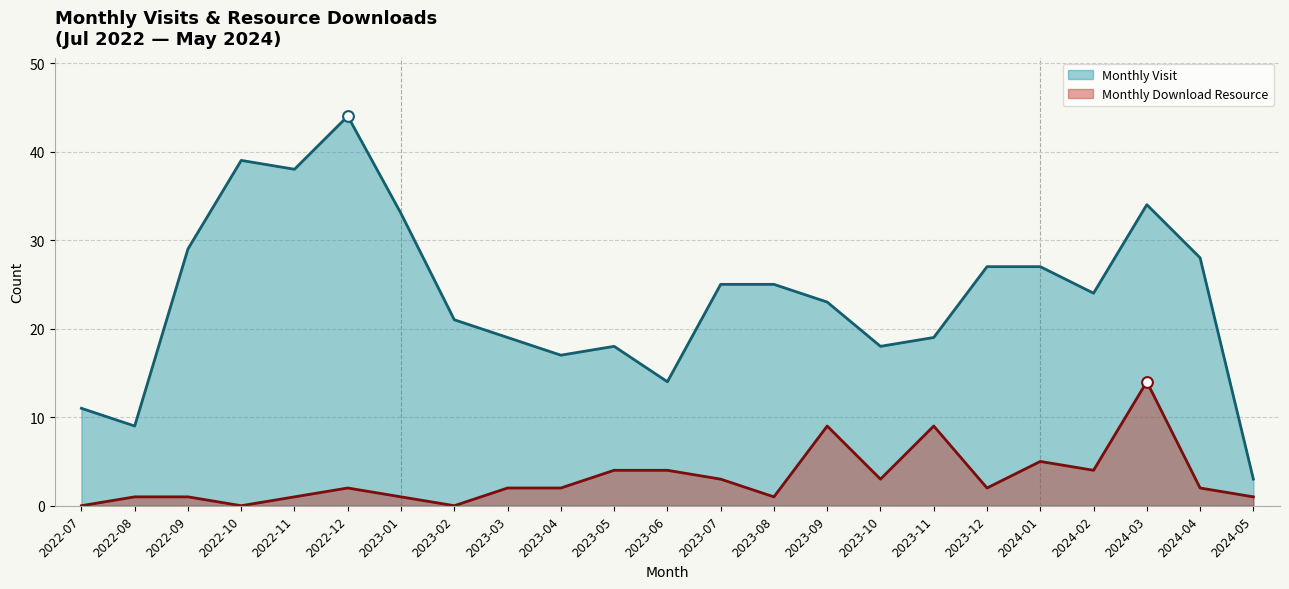

At how many categories does at least one series exceed 40?

1